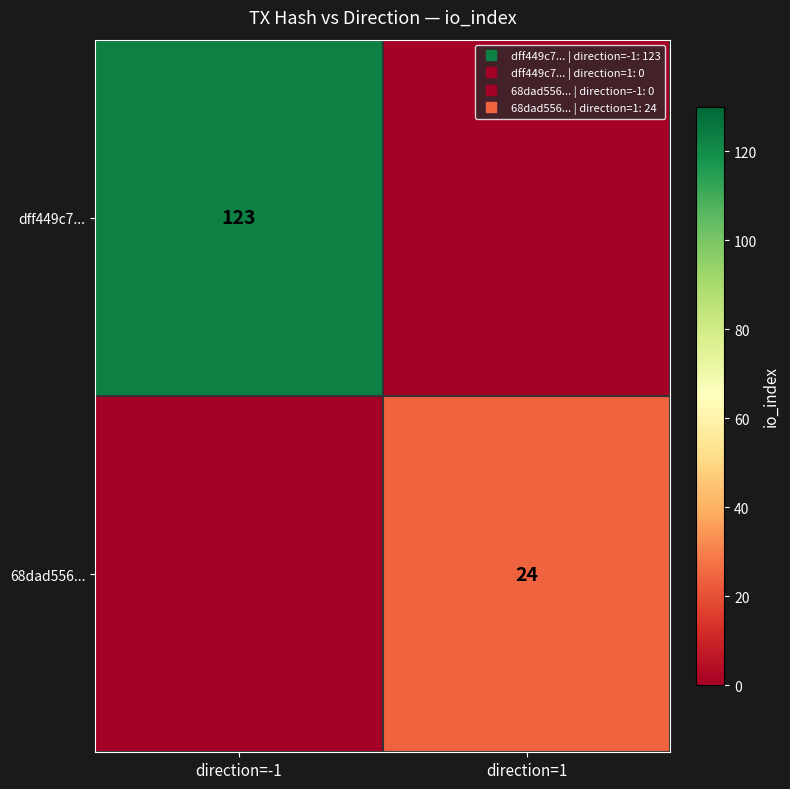

The 68dad556... series shows 36 at direction=1. True or false?

False